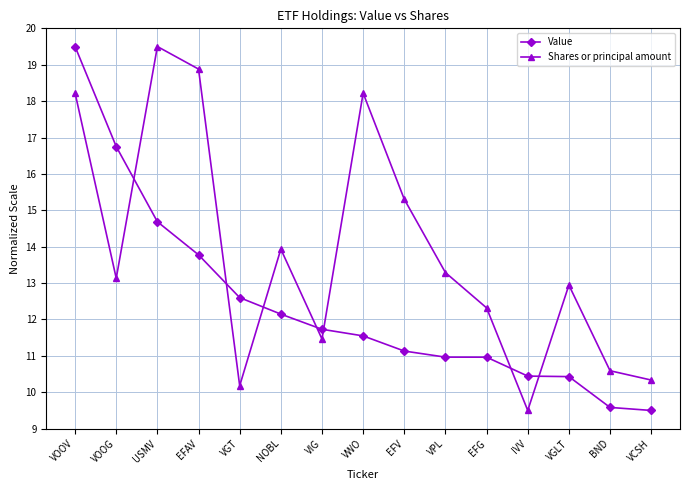

In Shares or principal amount, how many points are lower than both neighbors (excluding endpoints)?

4